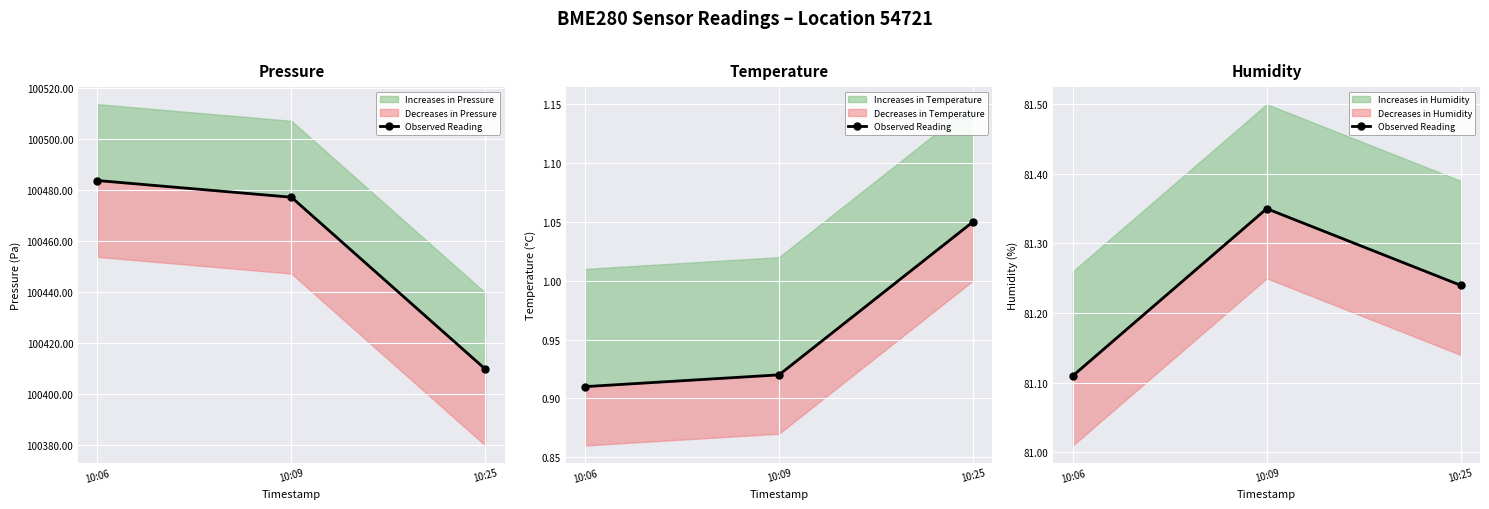

List the labels in order of value, smallest first.

10:06, 10:25, 10:09